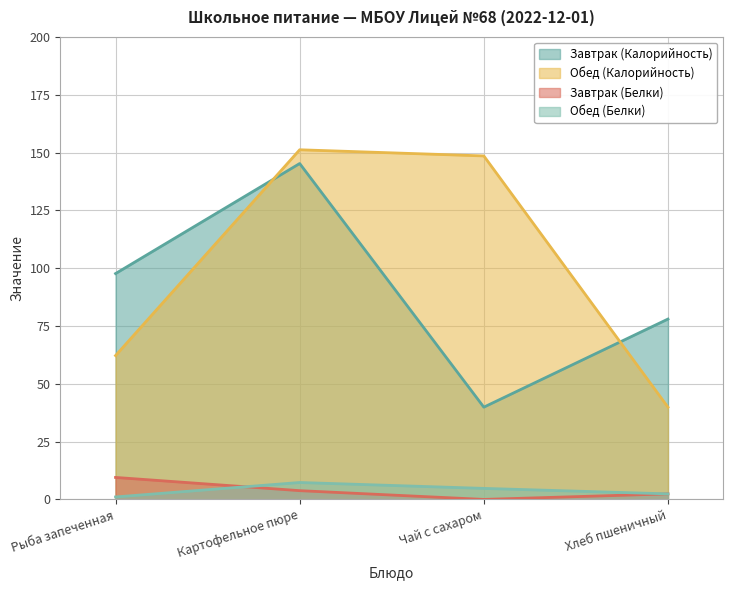

What is the approximate value of Завтрак (Калорийность) at Рыба запеченная?

97.7